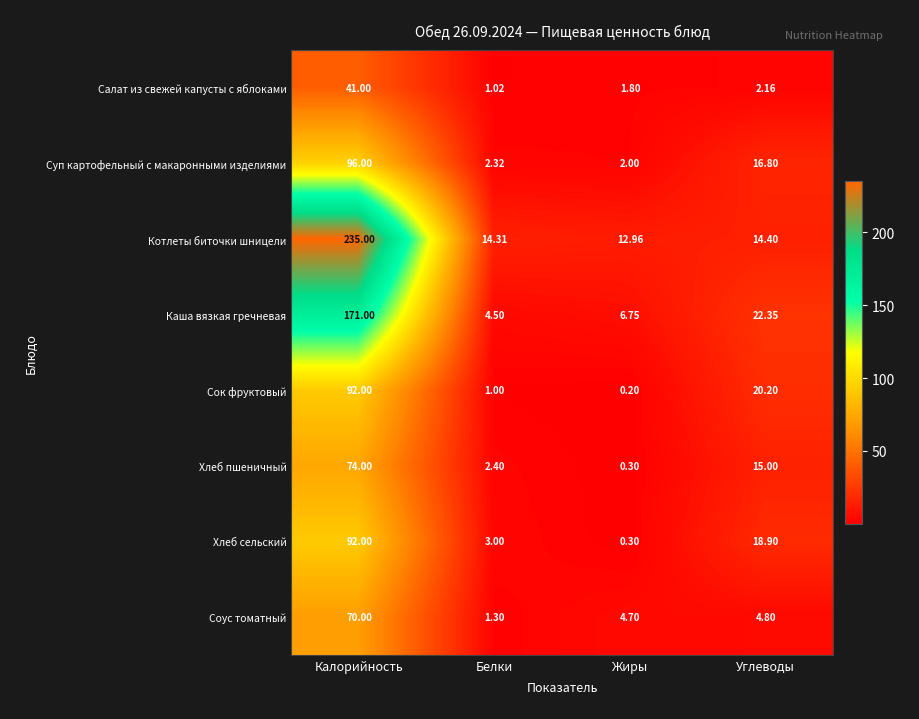

Between Белки and Углеводы, which series saw the biggest shift?

Сок фруктовый